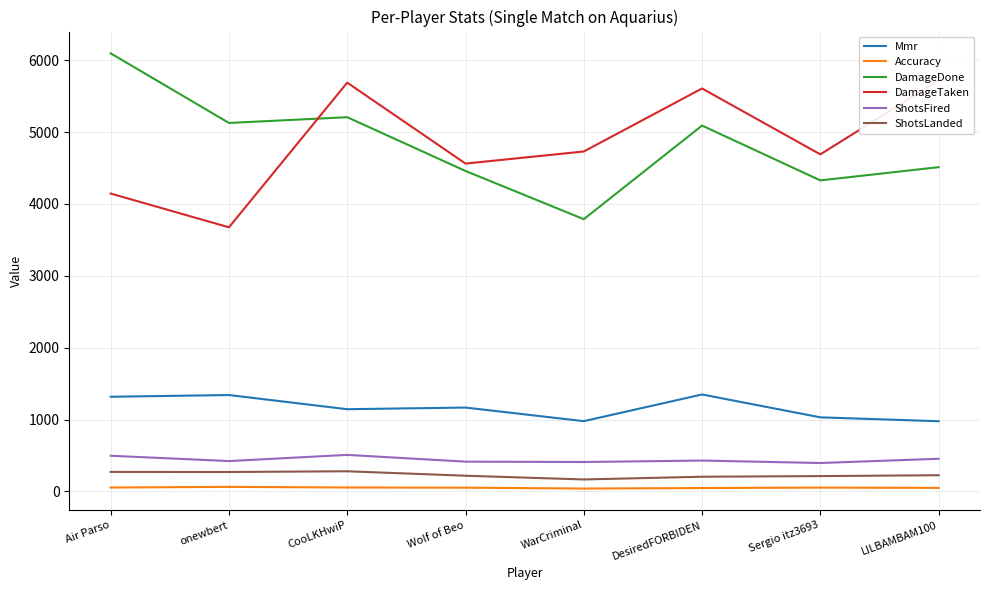

True or false: Mmr has a value of 2323.5 at Air Parso.

False